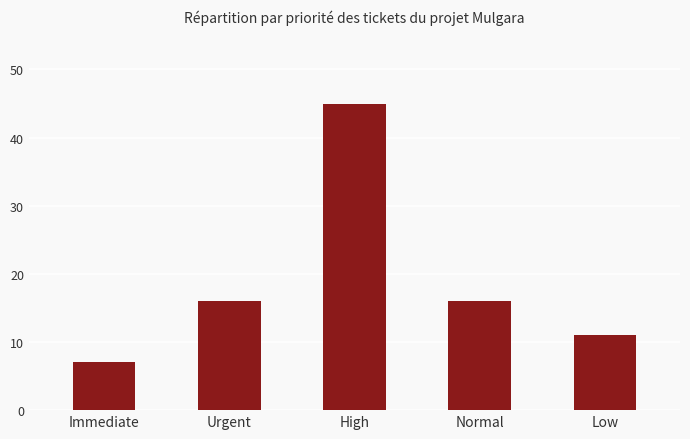

What is the difference between the maximum and minimum values?

38